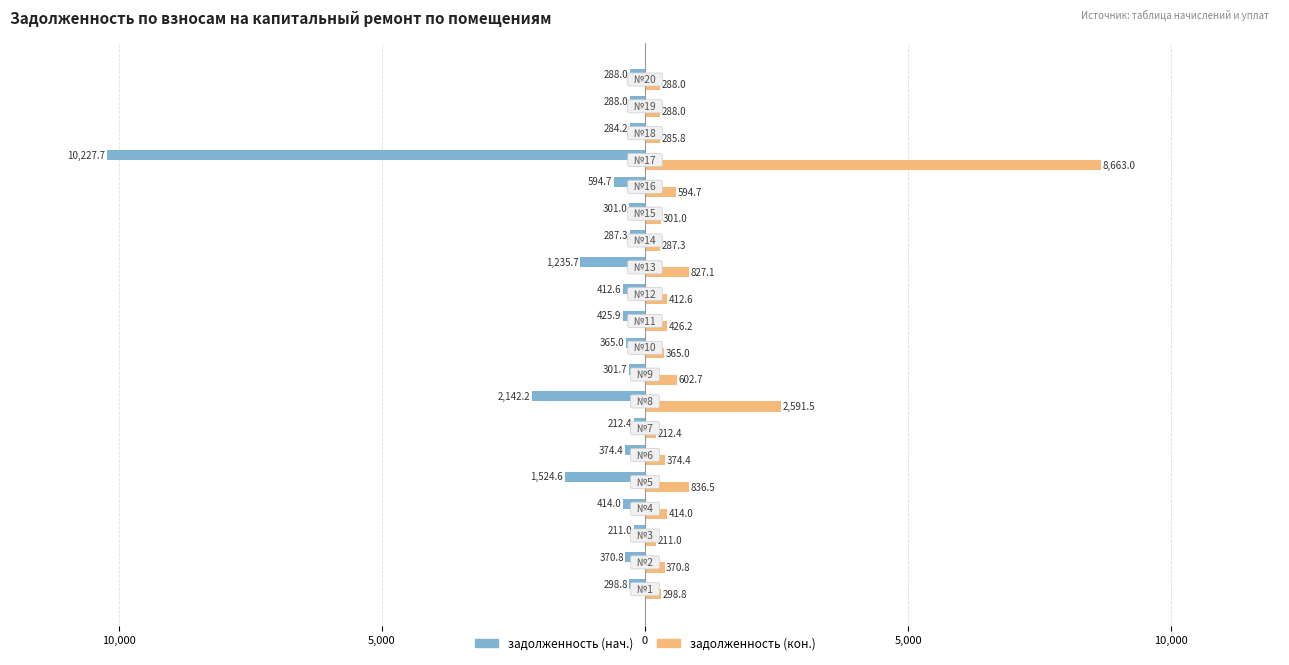

Which series has the largest range (max minus min)?

задолженность (нач.)